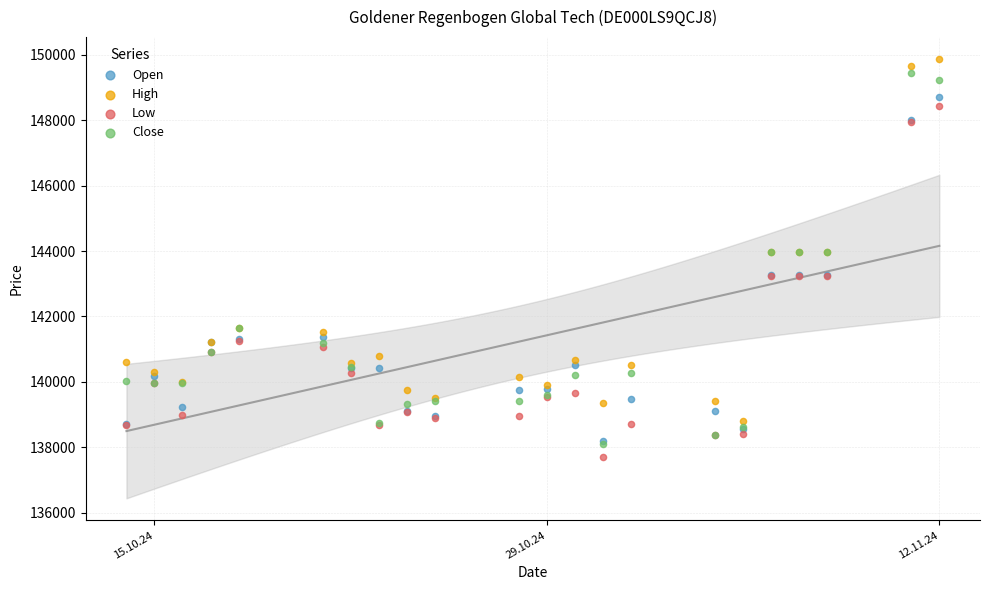

Which series reaches the maximum Y coordinate?

High